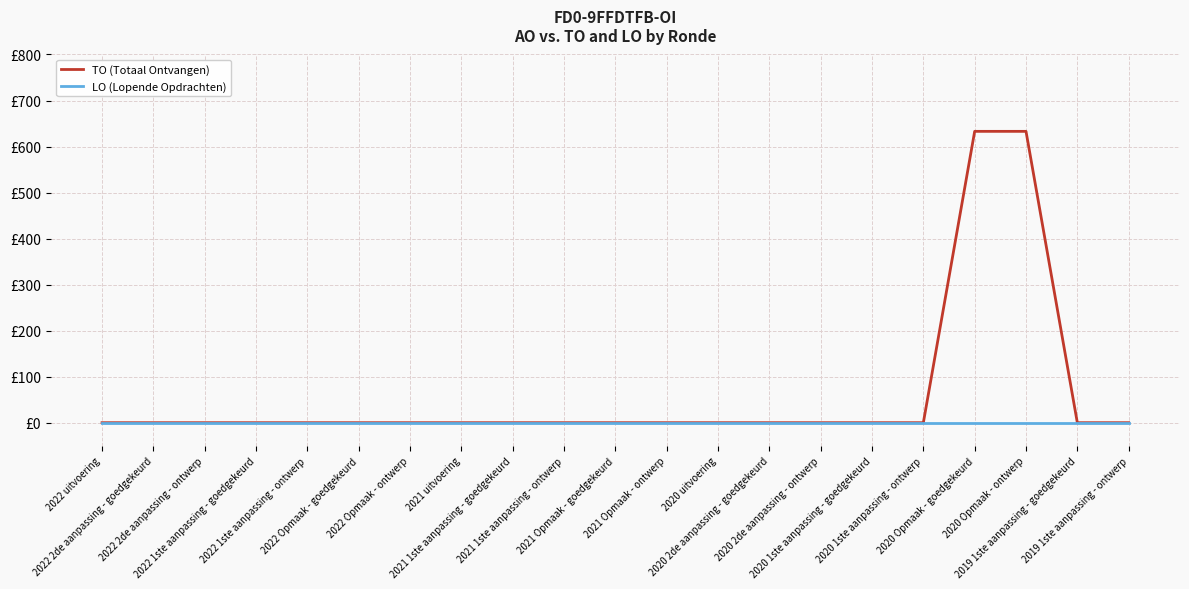

Reading left to right, transcribe all the data shown in this chart.

TO (Totaal Ontvangen): 2022 uitvoering=0	2022 2de aanpassing - goedgekeurd=0	2022 2de aanpassing - ontwerp=0	2022 1ste aanpassing - goedgekeurd=0	2022 1ste aanpassing - ontwerp=0	2022 Opmaak - goedgekeurd=0	2022 Opmaak - ontwerp=0	2021 uitvoering=0	2021 1ste aanpassing - goedgekeurd=0	2021 1ste aanpassing - ontwerp=0	2021 Opmaak - goedgekeurd=0	2021 Opmaak - ontwerp=0	2020 uitvoering=0	2020 2de aanpassing - goedgekeurd=0	2020 2de aanpassing - ontwerp=0	2020 1ste aanpassing - goedgekeurd=0	2020 1ste aanpassing - ontwerp=0	2020 Opmaak - goedgekeurd=633	2020 Opmaak - ontwerp=633	2019 1ste aanpassing - goedgekeurd=0	2019 1ste aanpassing - ontwerp=0
LO (Lopende Opdrachten): 2022 uitvoering=0	2022 2de aanpassing - goedgekeurd=0	2022 2de aanpassing - ontwerp=0	2022 1ste aanpassing - goedgekeurd=0	2022 1ste aanpassing - ontwerp=0	2022 Opmaak - goedgekeurd=0	2022 Opmaak - ontwerp=0	2021 uitvoering=0	2021 1ste aanpassing - goedgekeurd=0	2021 1ste aanpassing - ontwerp=0	2021 Opmaak - goedgekeurd=0	2021 Opmaak - ontwerp=0	2020 uitvoering=0	2020 2de aanpassing - goedgekeurd=0	2020 2de aanpassing - ontwerp=0	2020 1ste aanpassing - goedgekeurd=0	2020 1ste aanpassing - ontwerp=0	2020 Opmaak - goedgekeurd=0	2020 Opmaak - ontwerp=0	2019 1ste aanpassing - goedgekeurd=0	2019 1ste aanpassing - ontwerp=0